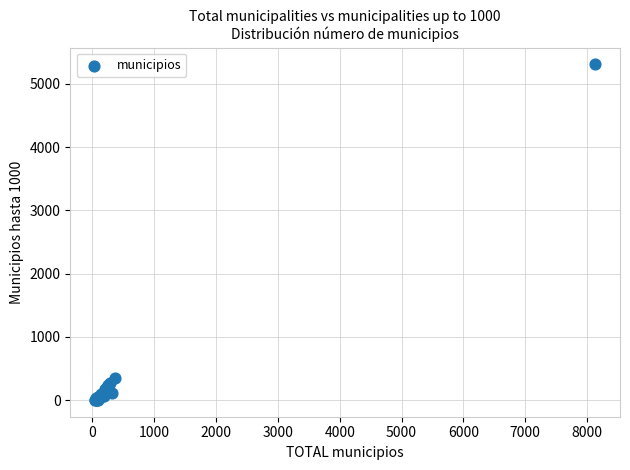

What Y value in the scatter plot is closest to 2654?

348